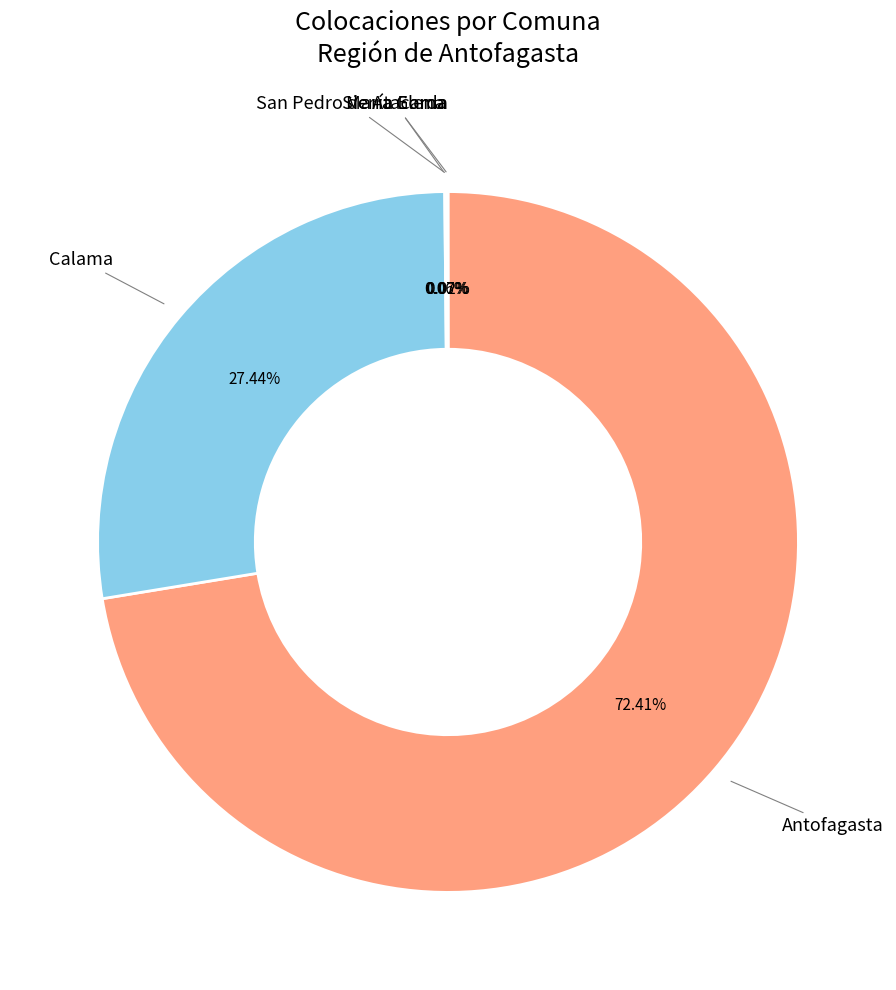

Does any single category account for the majority?

Yes